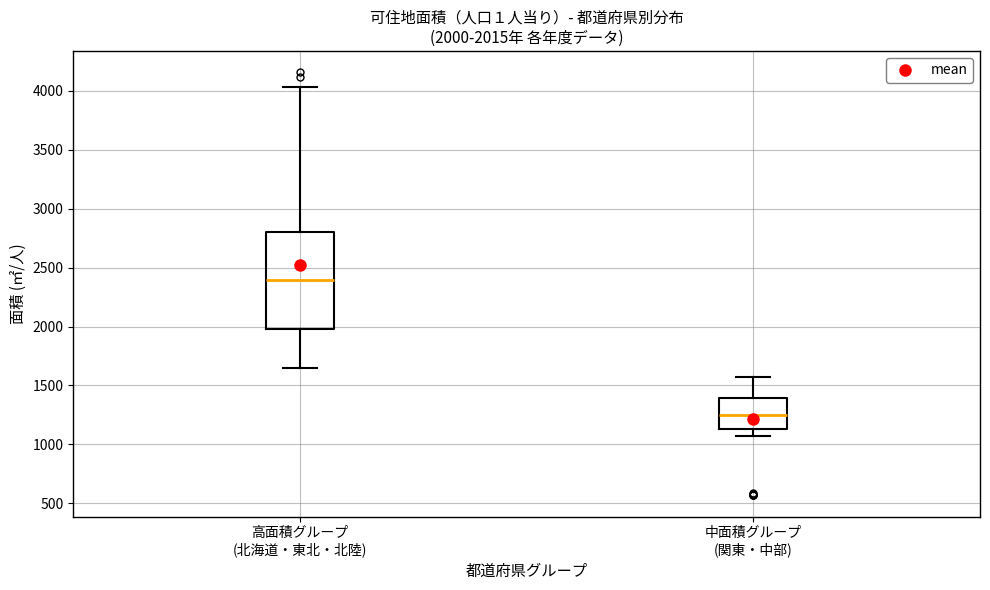

Comparing the boxes themselves (not the whiskers), which one is the tallest?

高面積グループ (北海道・東北・北陸)